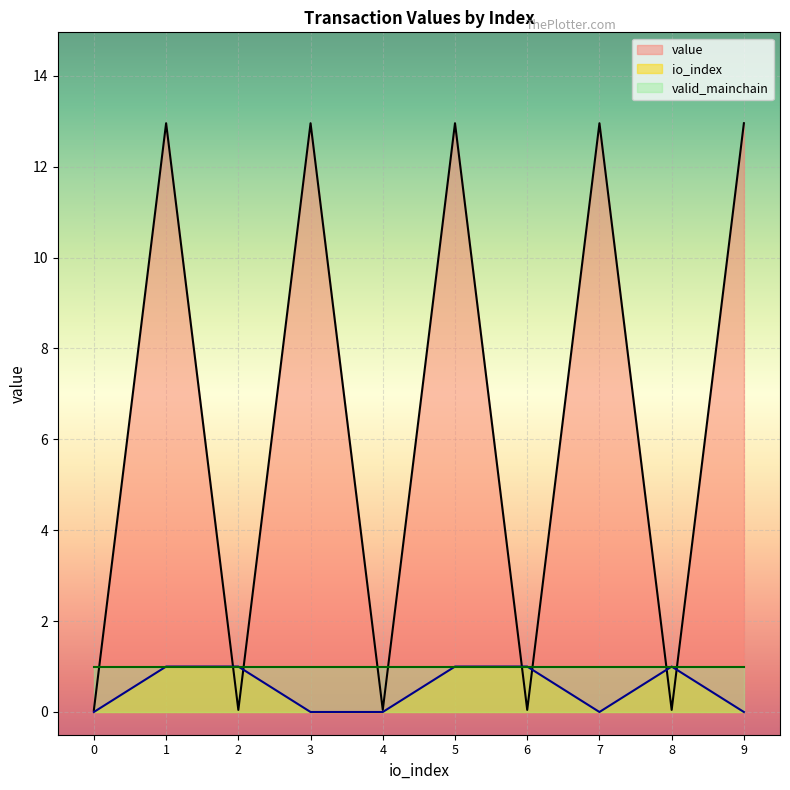

At how many categories does at least one series exceed 8?

5